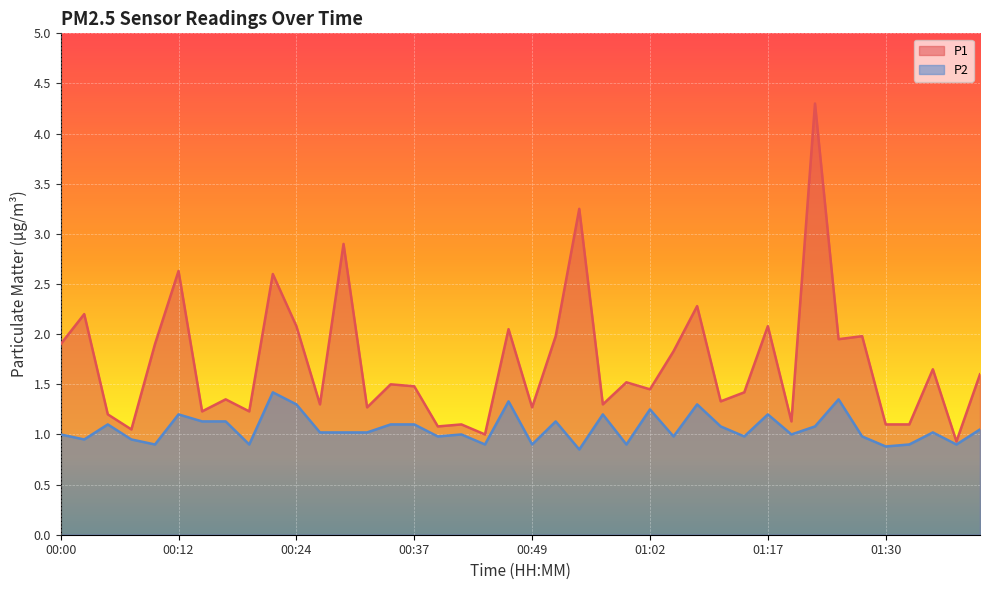

Which series has the largest range (max minus min)?

P1